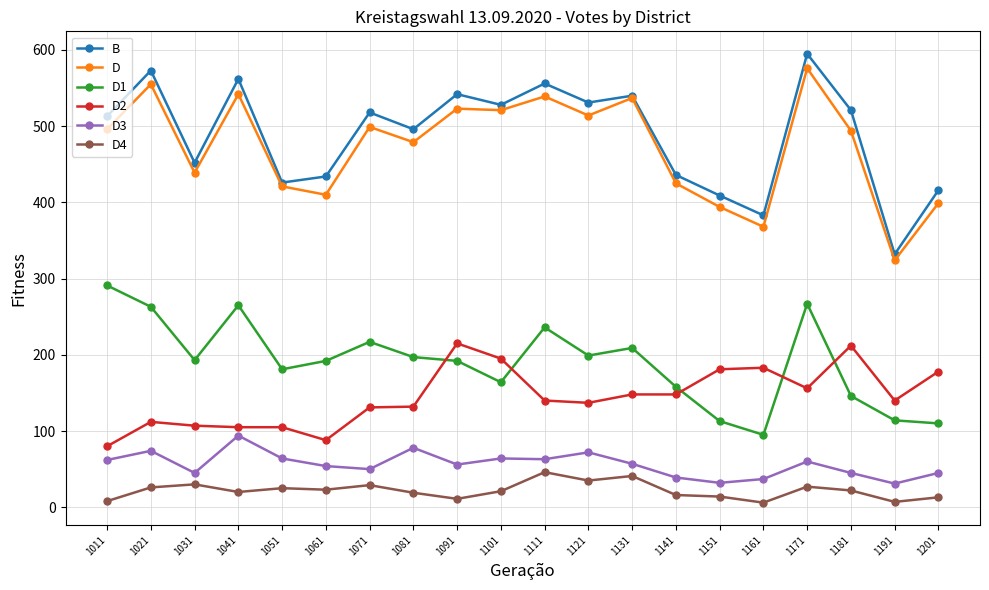

In D1, how many points are lower than both neighbors (excluding endpoints)?

5